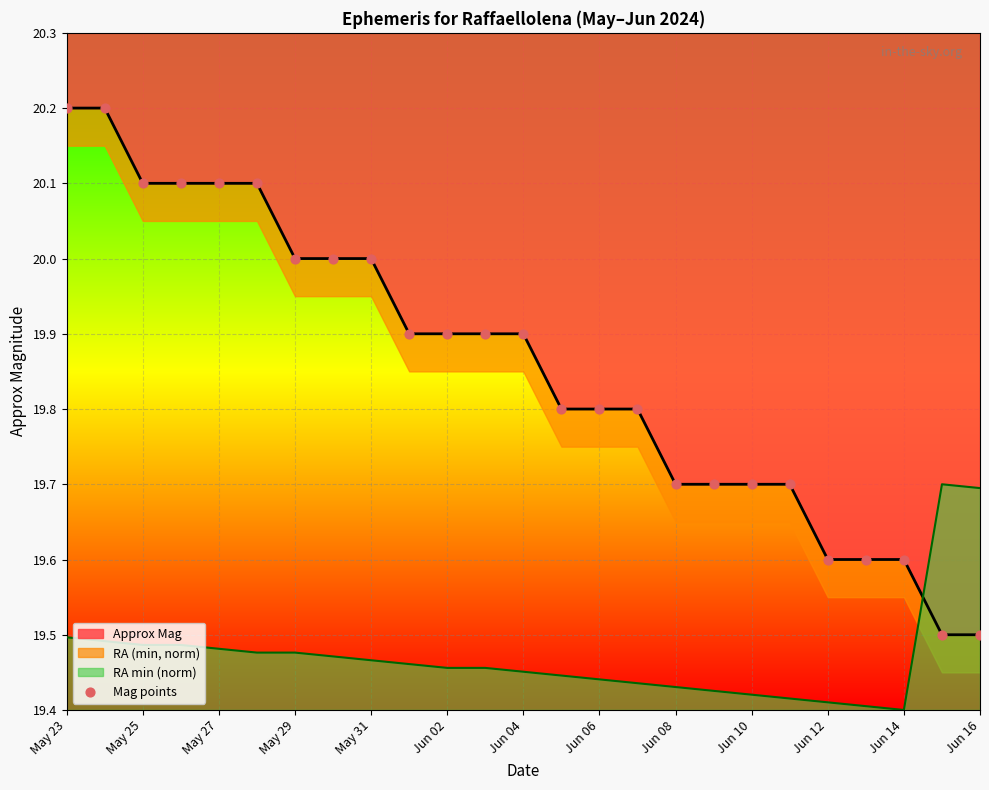

What is the change in value from 19 to 21?

-0.1